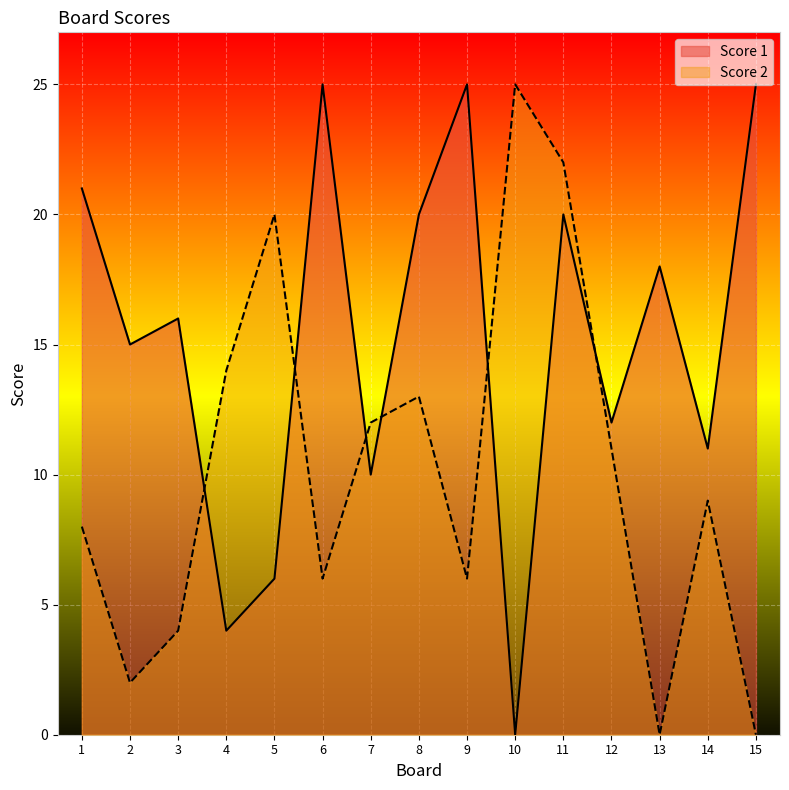

What is the total value across all series at 6?

31